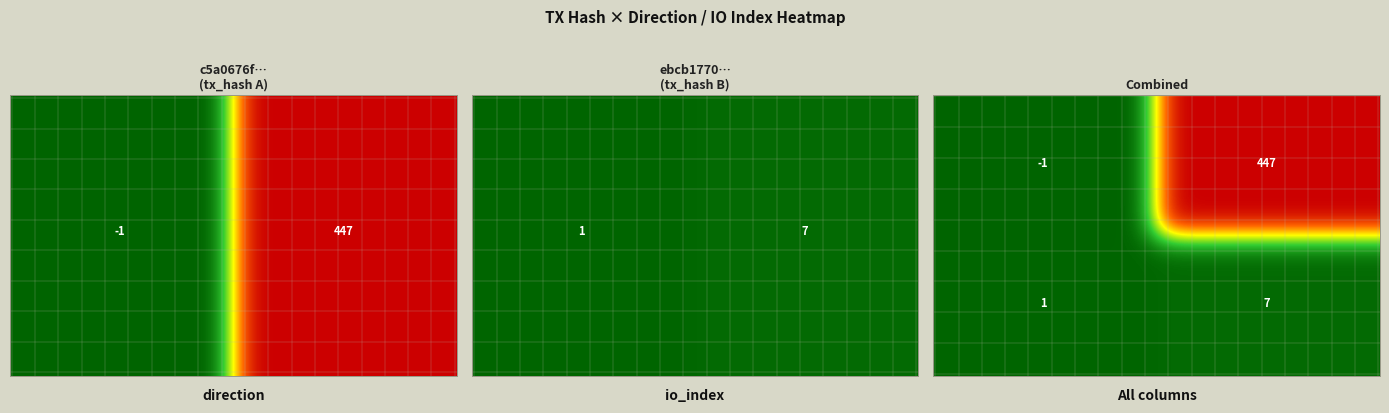

How many distinct data groups are displayed?

2